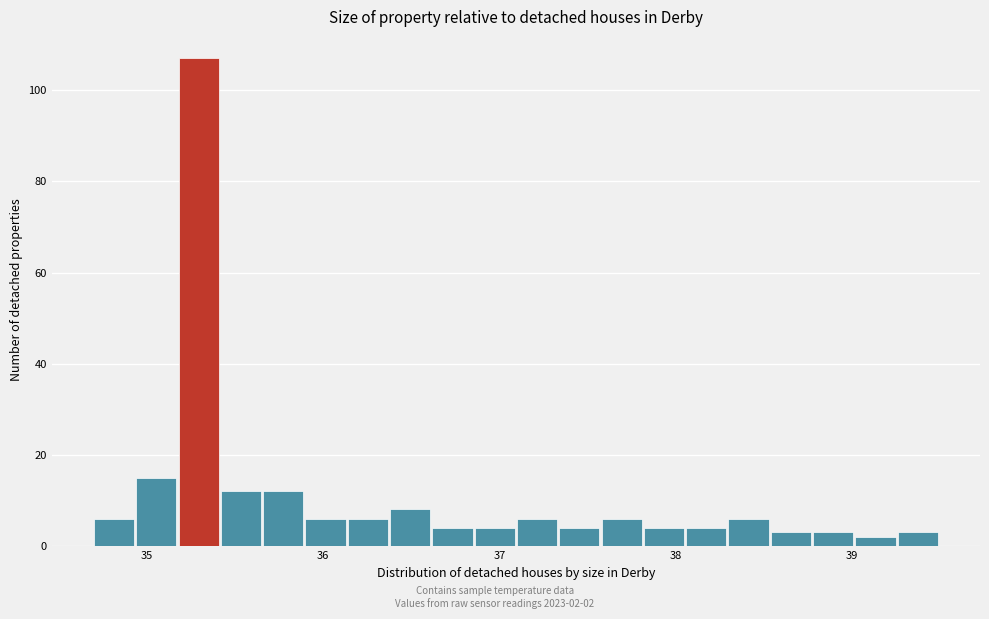

Read against the x-axis, roughly where is the centre of the tallest bar?

35.3